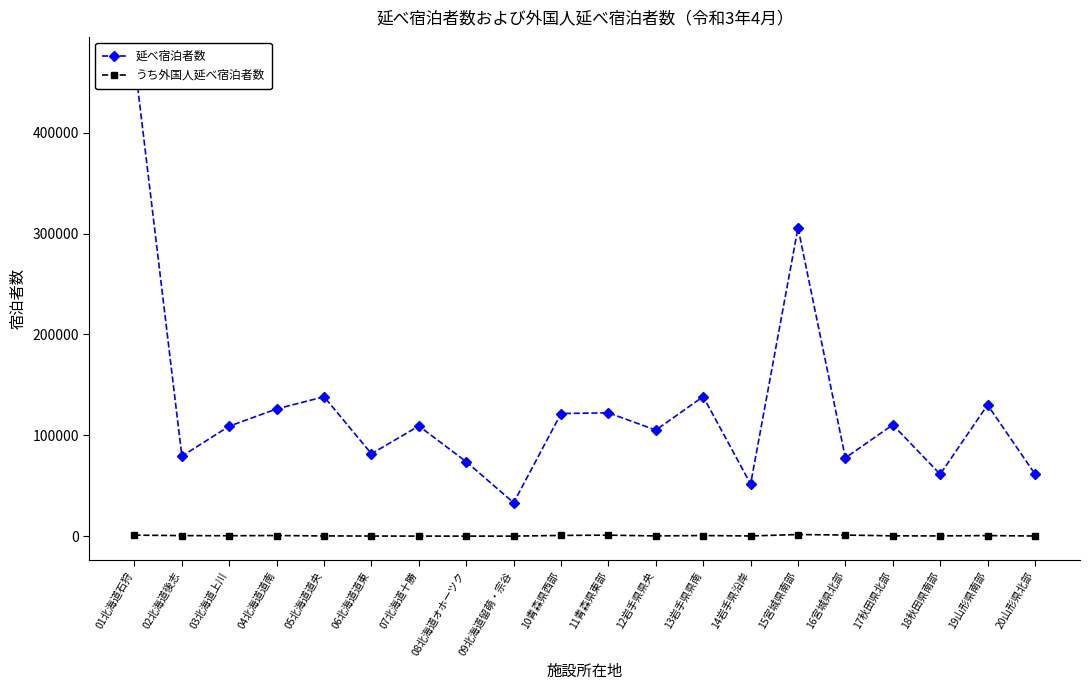

Reading left to right, what are all the values shown in this chart?

延べ宿泊者数: 01北海道石狩=471410	02北海道後志=79250	03北海道上川=109060	04北海道道南=126140	05北海道道央=138190	06北海道道東=81660	07北海道十勝=109190	08北海道オホーツク=73770	09北海道留萌・宗谷=33090	10青森県西部=121560	11青森県東部=122260	12岩手県県央=105140	13岩手県県南=138340	14岩手県沿岸=51650	15宮城県南部=305720	16宮城県北部=77610	17秋田県北部=110370	18秋田県南部=61370	19山形県南部=130110	20山形県北部=61580
うち外国人延べ宿泊者数: 01北海道石狩=990	02北海道後志=520	03北海道上川=400	04北海道道南=590	05北海道道央=210	06北海道道東=100	07北海道十勝=40	08北海道オホーツク=30	09北海道留萌・宗谷=20	10青森県西部=700	11青森県東部=980	12岩手県県央=210	13岩手県県南=590	14岩手県沿岸=170	15宮城県南部=1580	16宮城県北部=1080	17秋田県北部=280	18秋田県南部=210	19山形県南部=550	20山形県北部=120